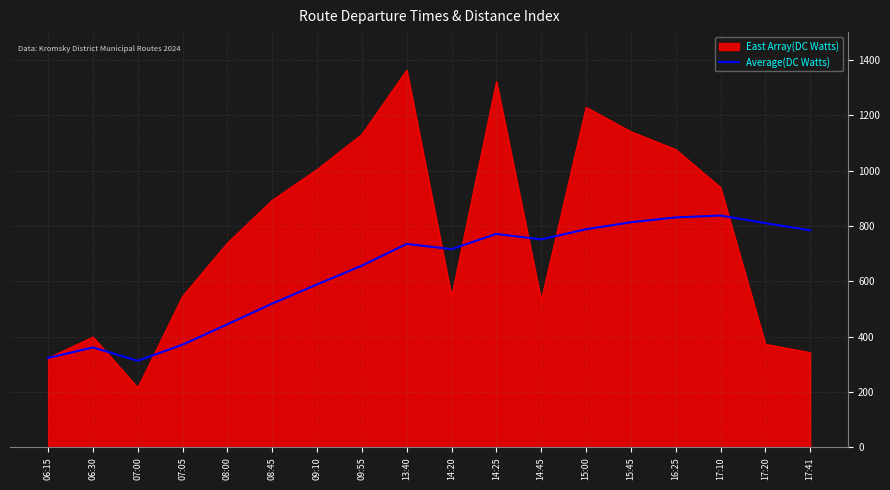

What position from the left is 17:10?

16